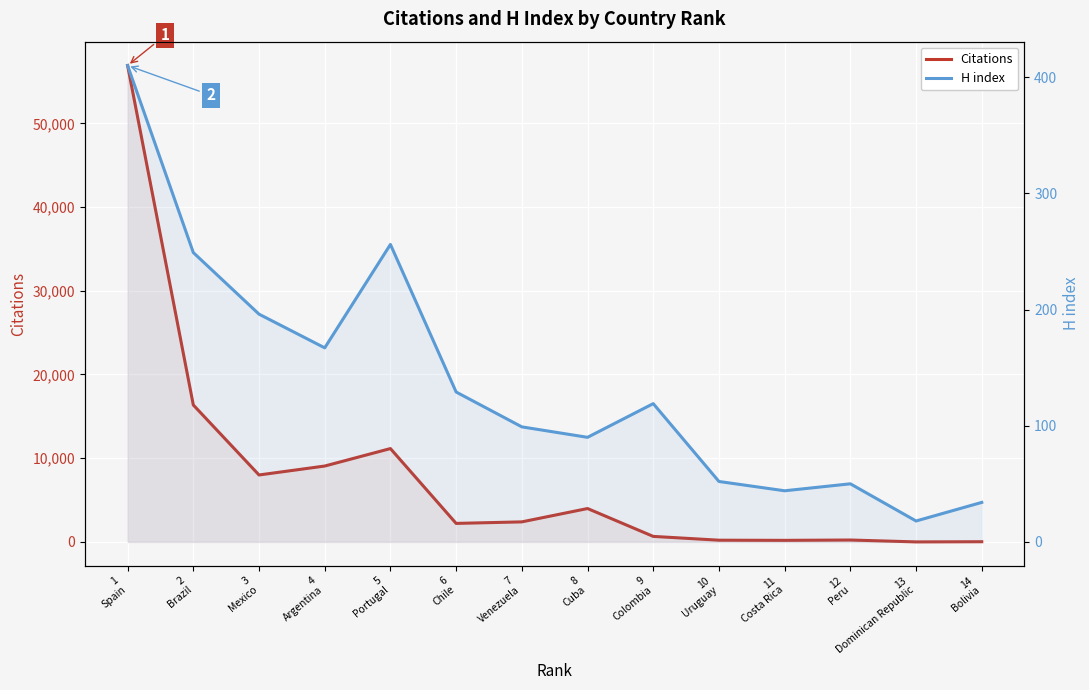

At how many categories does at least one series exceed 37280?

1